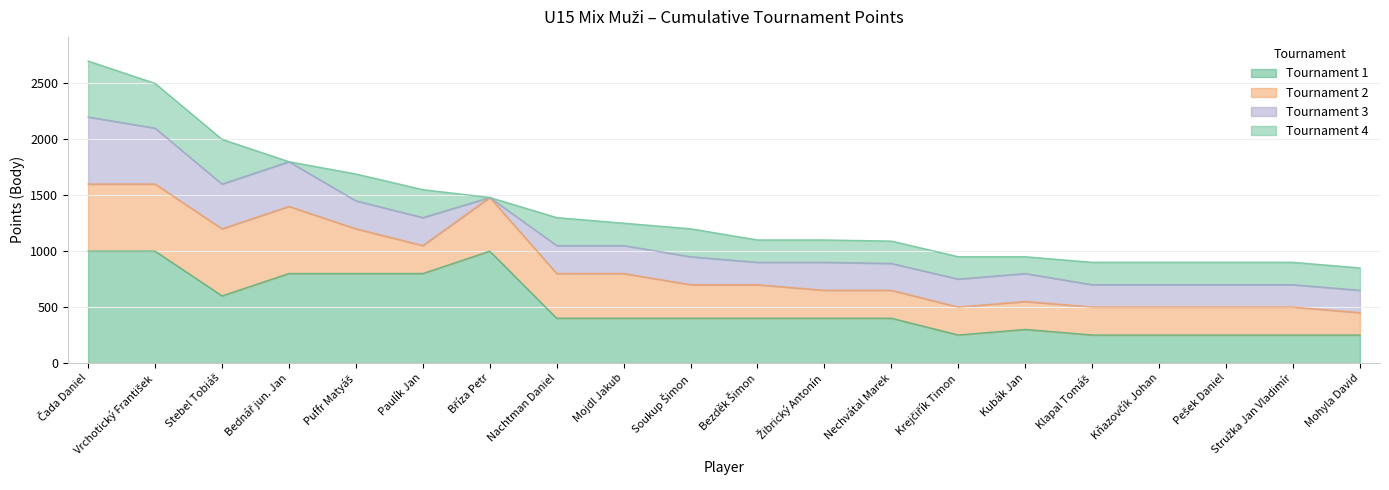

What is the label of the 1st point from the right?

Mohyla David